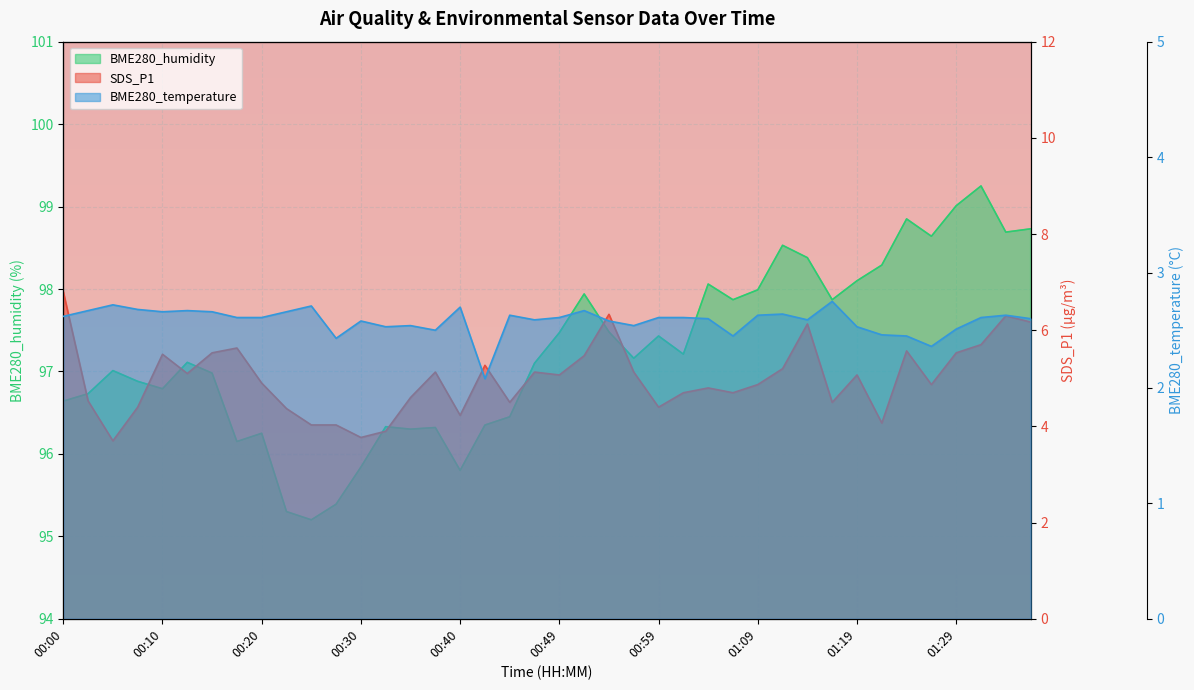

Where is the first local minimum for BME280_humidity?

00:10